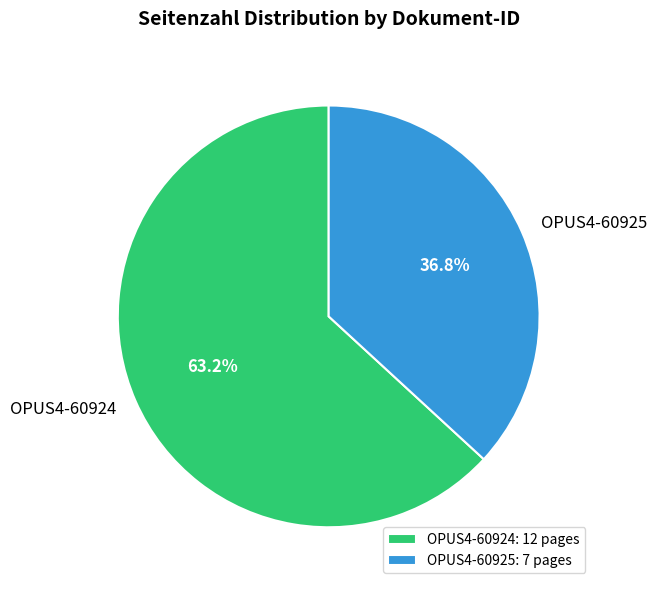

Is there a majority slice in this chart?

Yes